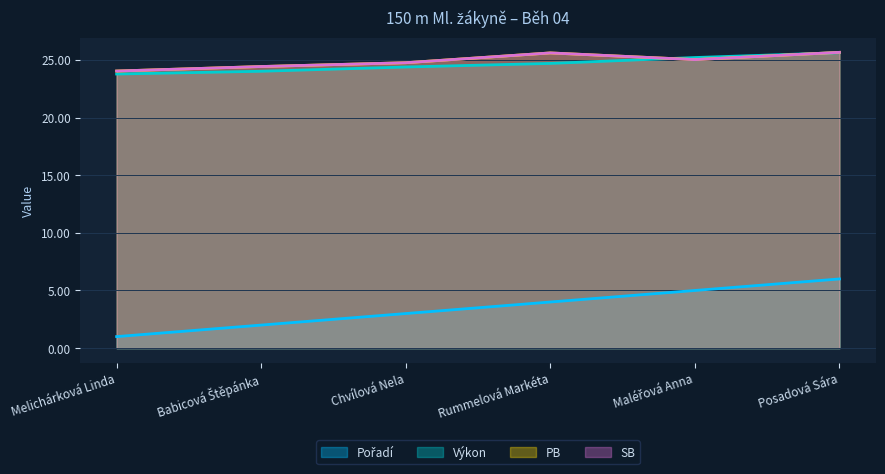

Which category has the lowest value across all series?

Melichárková Linda